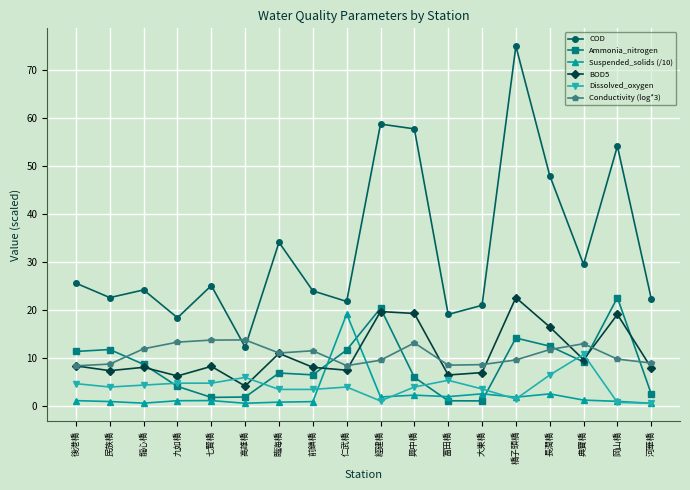

In BOD5, how many points are higher than both neighbors (excluding endpoints)?

6